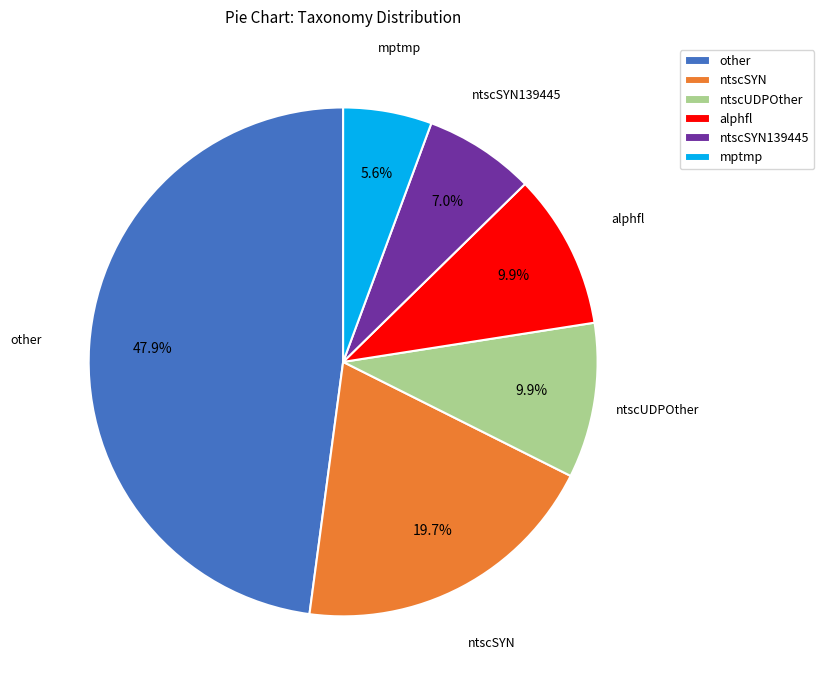

How much of the chart is everything except mptmp?

94.4%